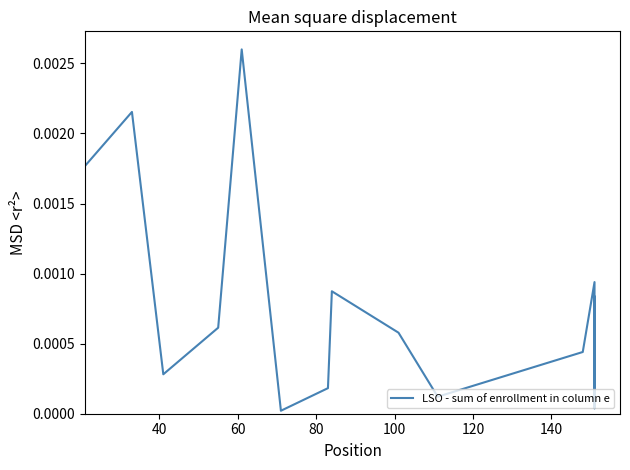

How many data points does each series have?

16